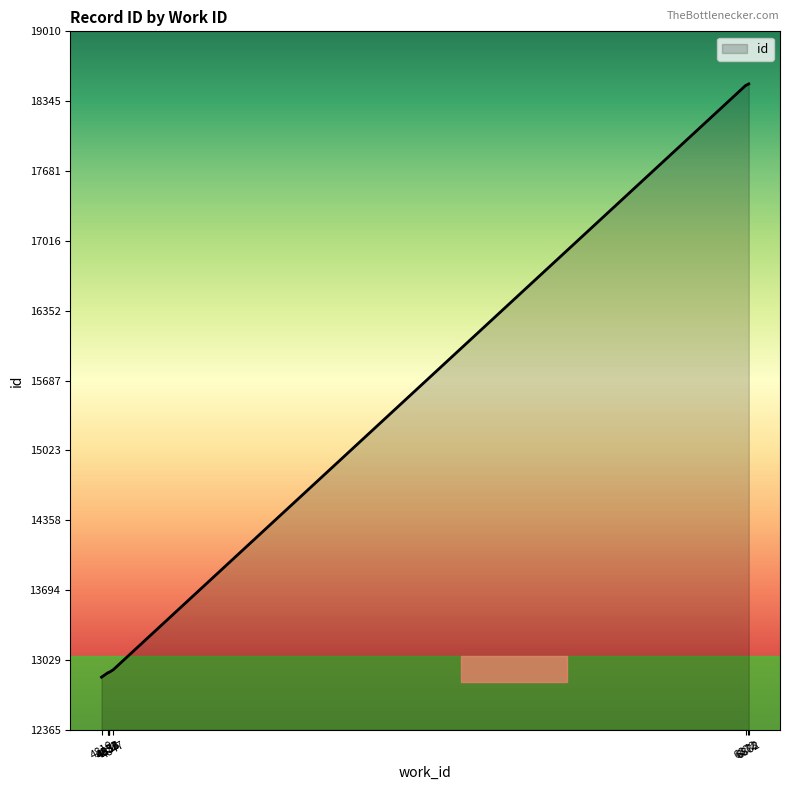

What is the minimum value shown in the chart?

12865